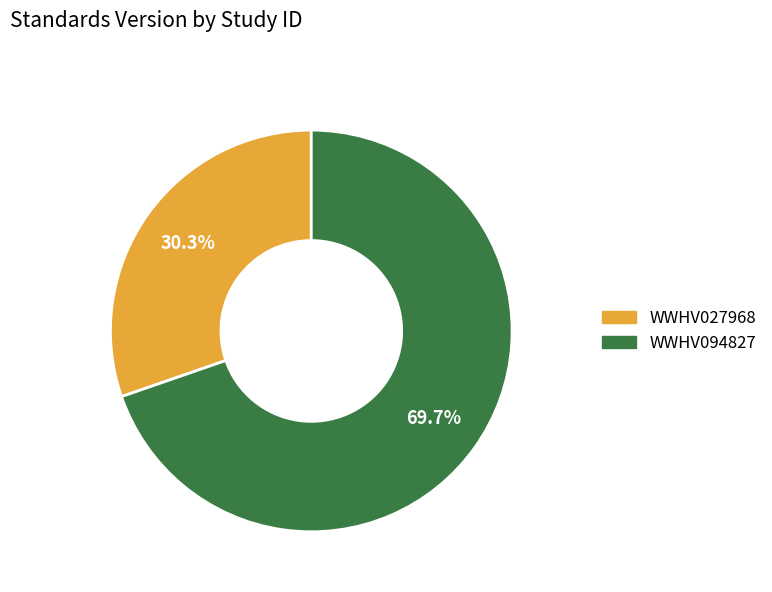

To the nearest percent, what is the difference between the WWHV027968 and WWHV094827 slice percentages?

39%